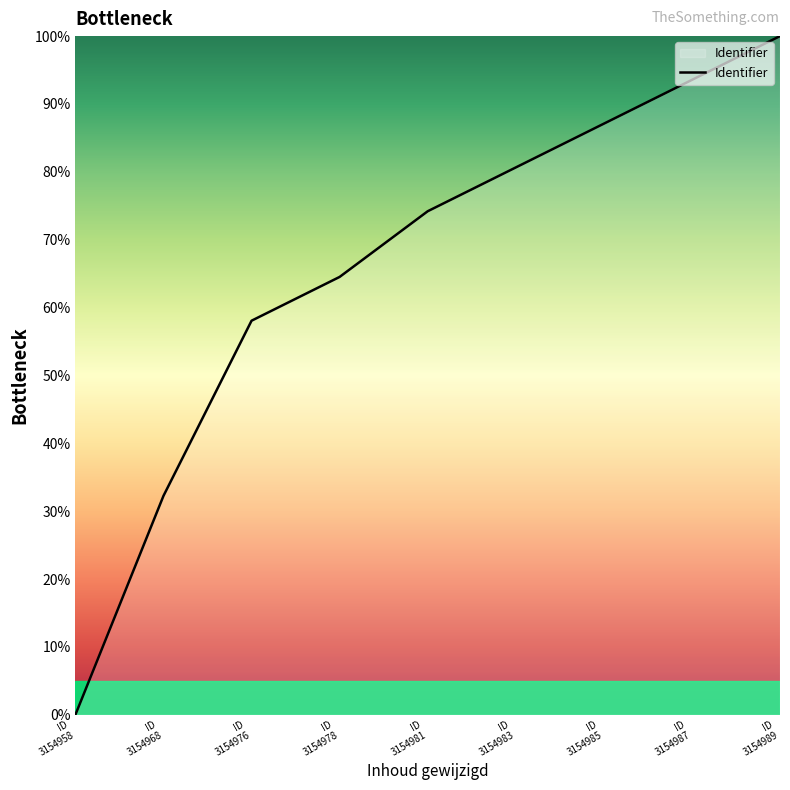

What is the difference between the maximum and minimum values?

100.0